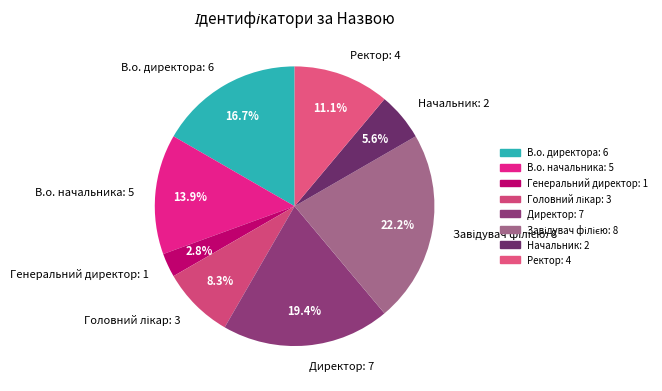

Is it true that Директор is 19% of the pie?

True